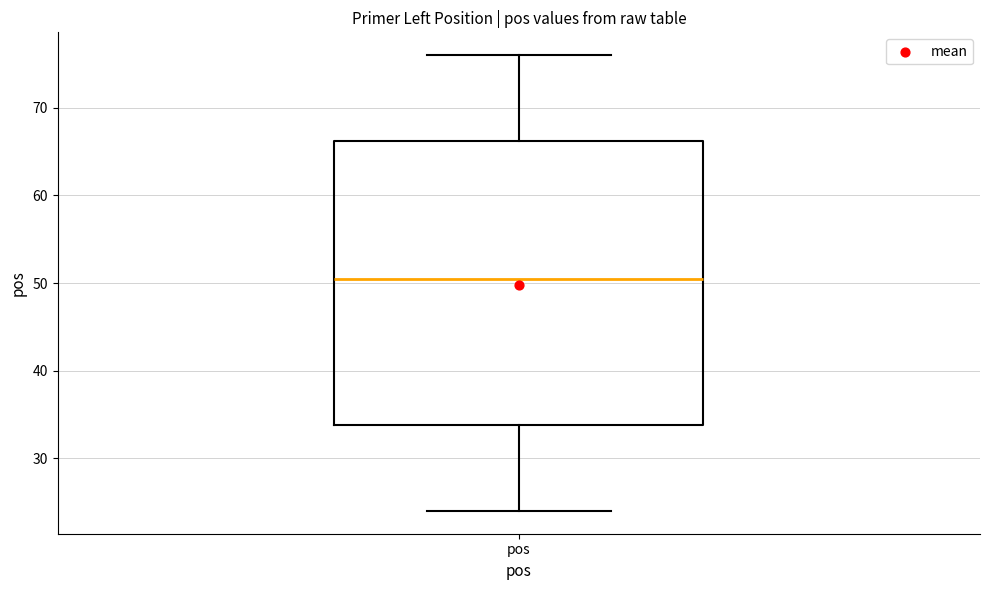

Where is the lower edge of the box for pos on the y-axis? The values are not printed on the chart, so give them approximately, as read against the axis.

34